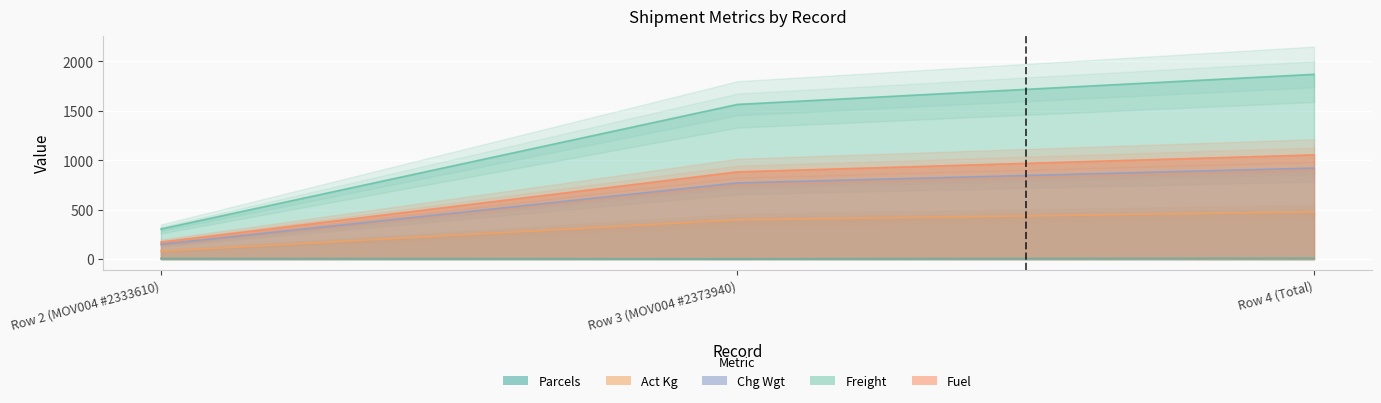

Which series has the largest total across all categories?

Freight